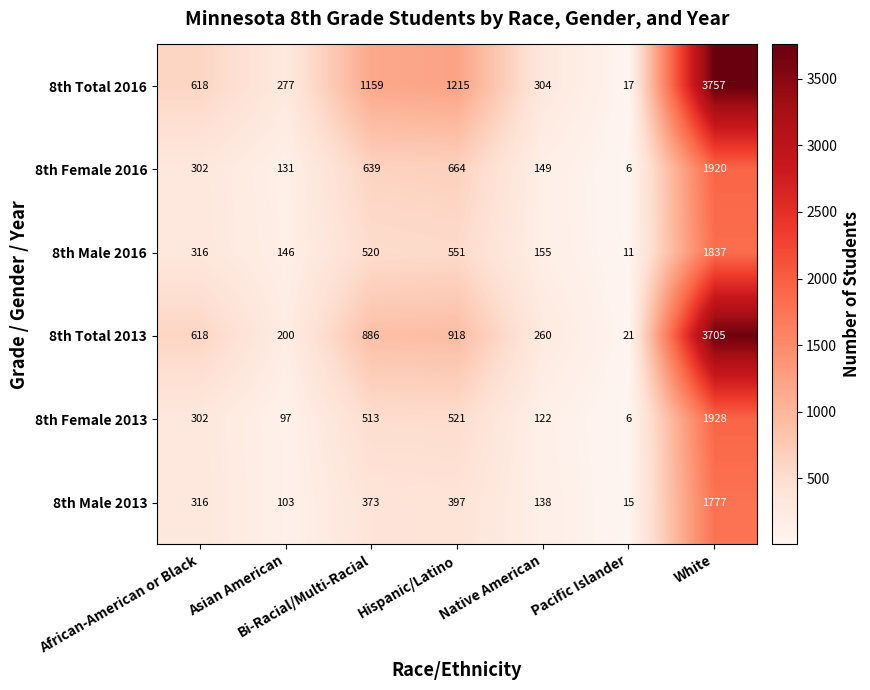

Read the 8th Total 2013 value at African-American or Black.

618